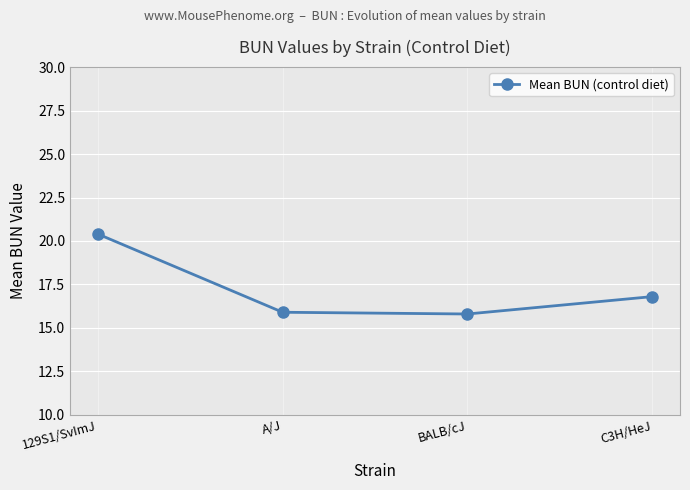

What position from the left is A/J?

2